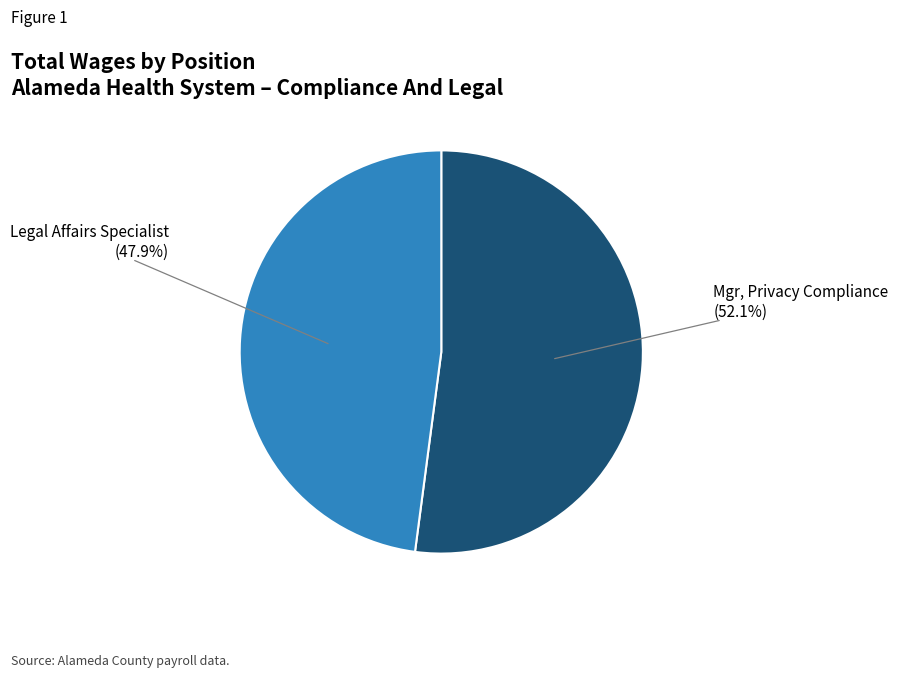

Is there a majority slice in this chart?

Yes